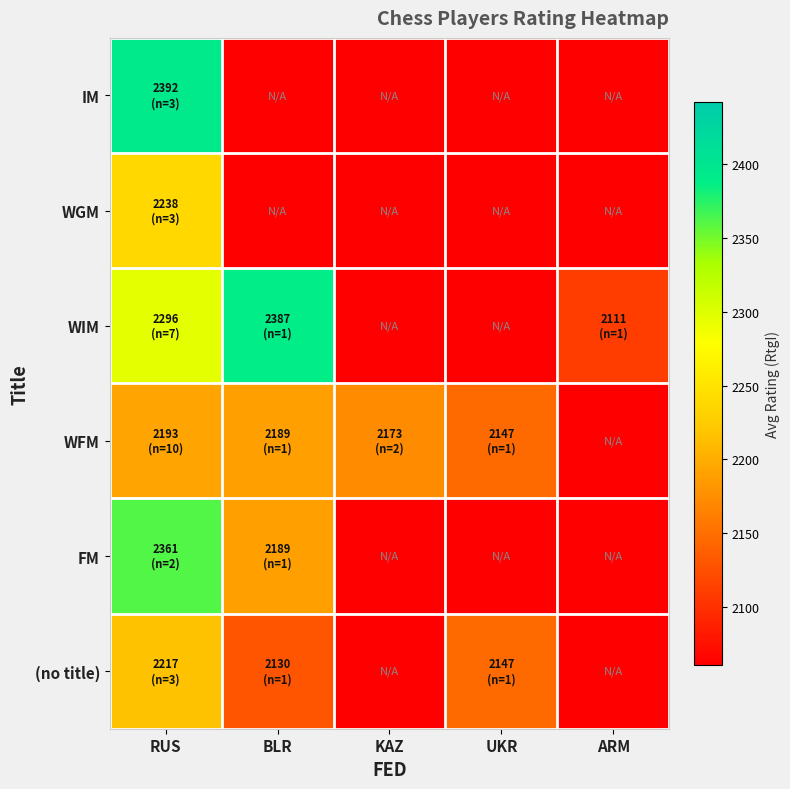

What is the minimum value shown in the chart?

2061